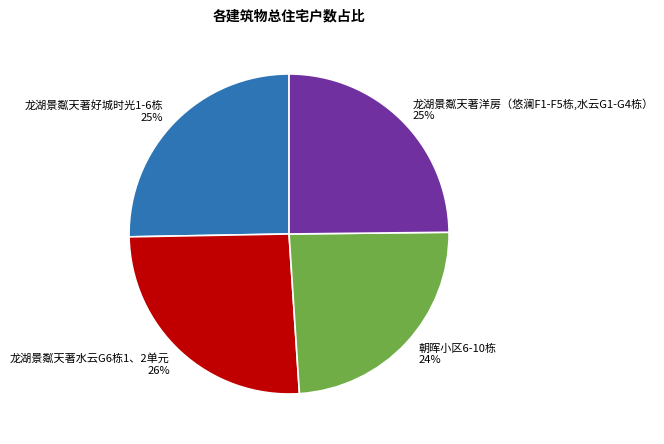

Is there any slice that represents more than half of the pie?

No